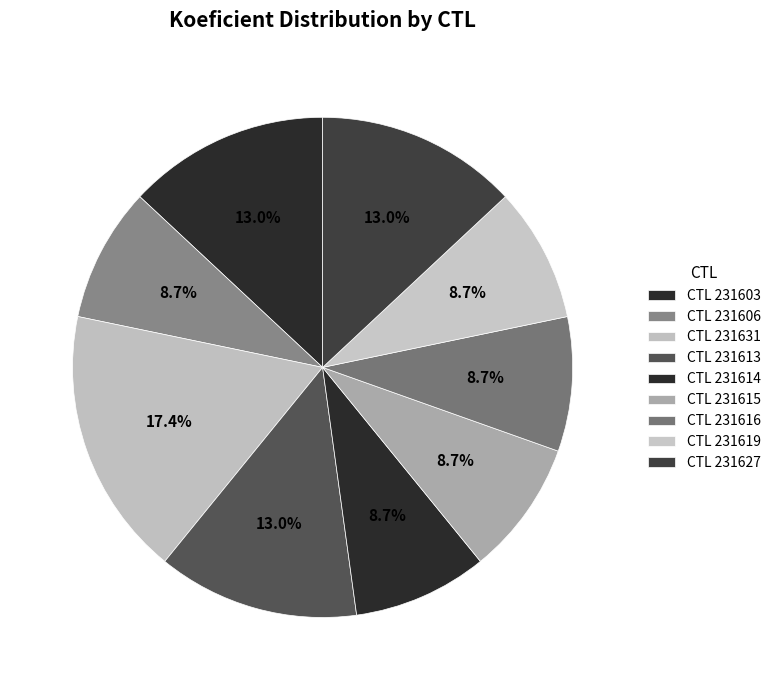

How many segments does this pie chart have?

9